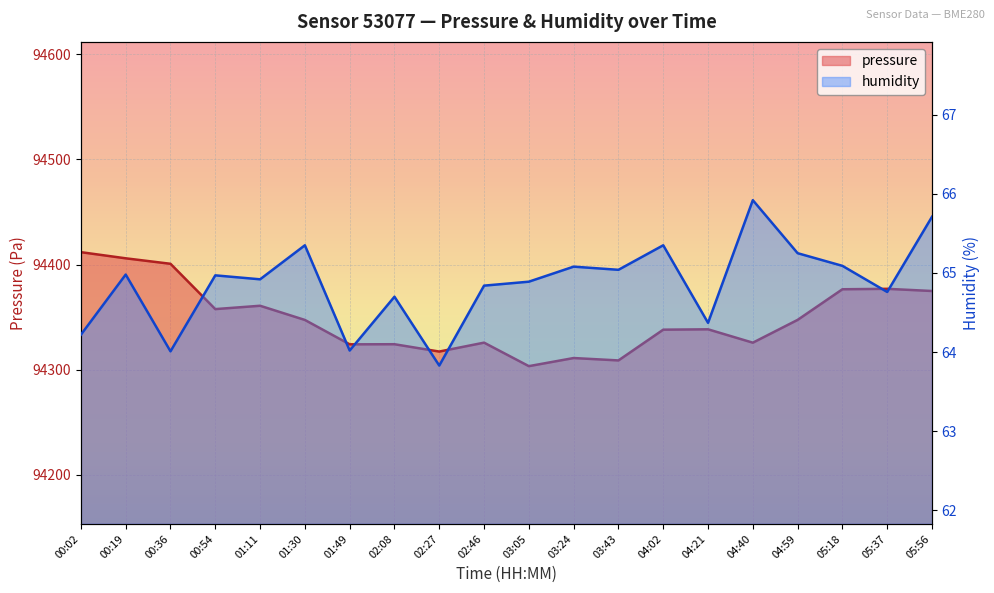

What is the highest value of the humidity series?

65.9